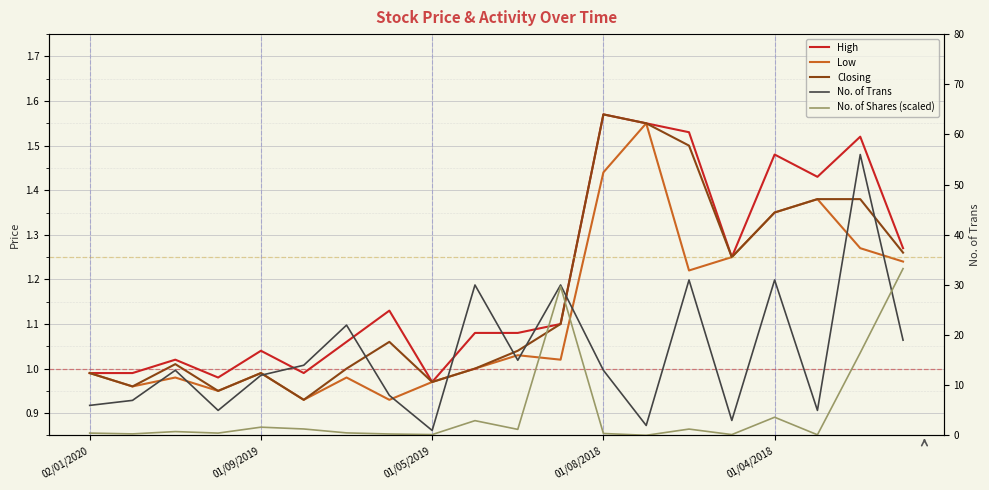

How many categories are shown in the chart?

20